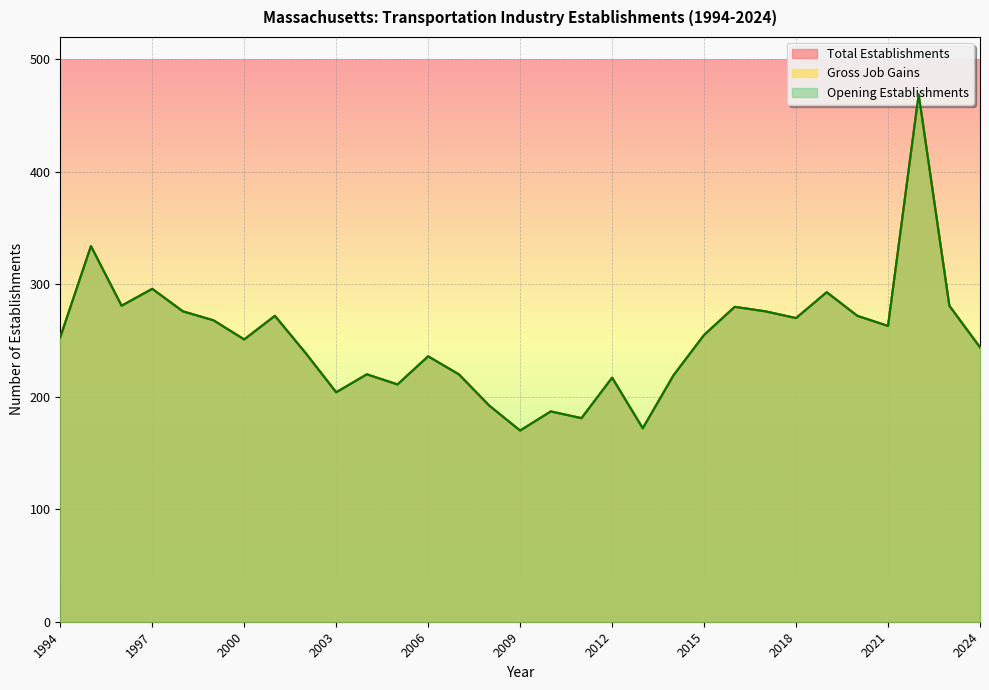

What is the value of the Gross Job Gains point at the 7th from the left?

251